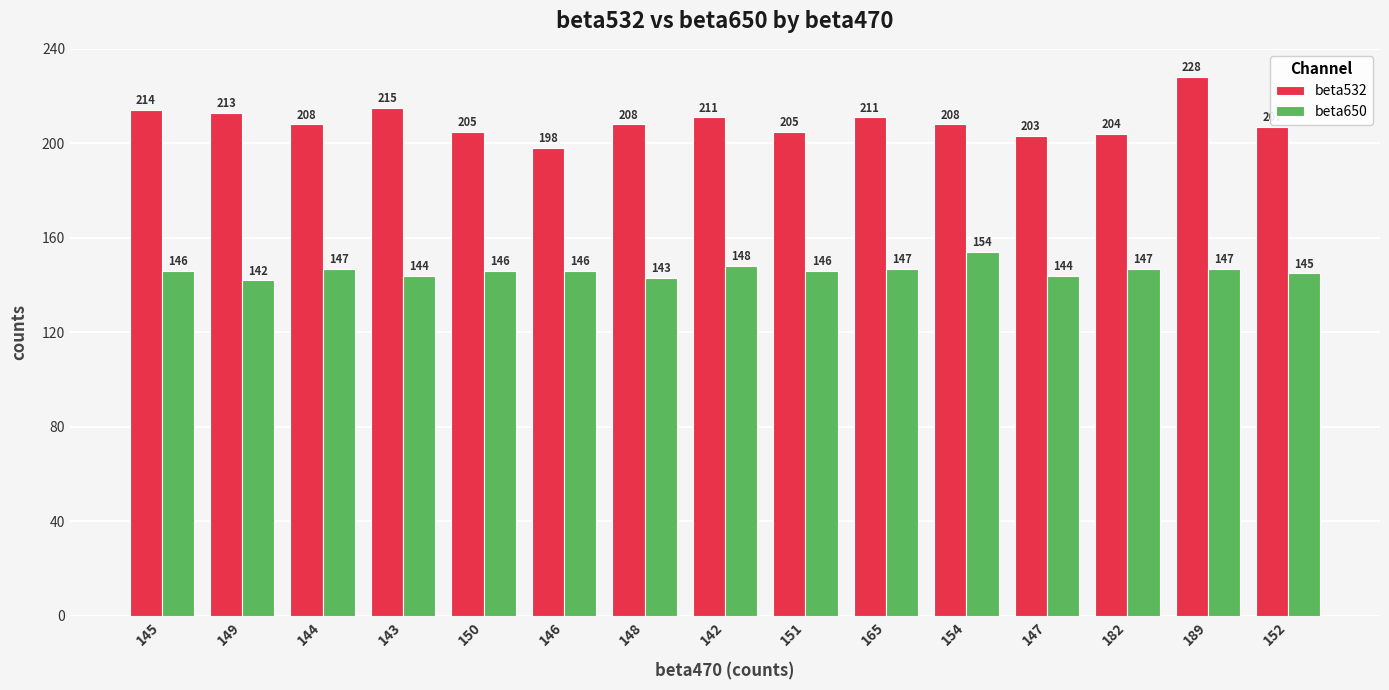

Reading left to right, transcribe all the data shown in this chart.

beta532: 214	213	208	215	205	198	208	211	205	211	208	203	204	228	207
beta650: 146	142	147	144	146	146	143	148	146	147	154	144	147	147	145